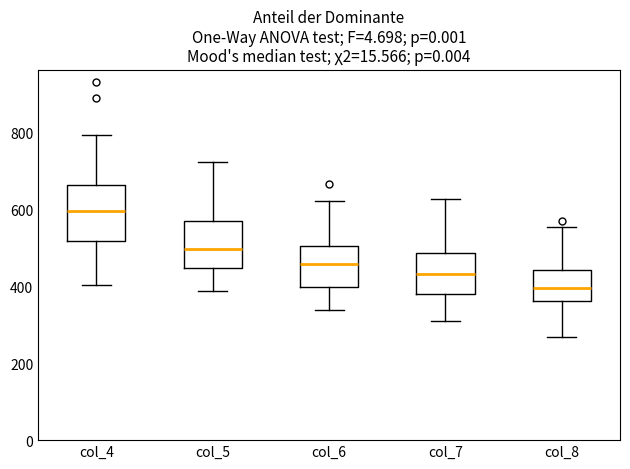

Where does the upper whisker of the box for col_8 end on the y-axis? The values are not printed on the chart, so give them approximately, as read against the axis.

560